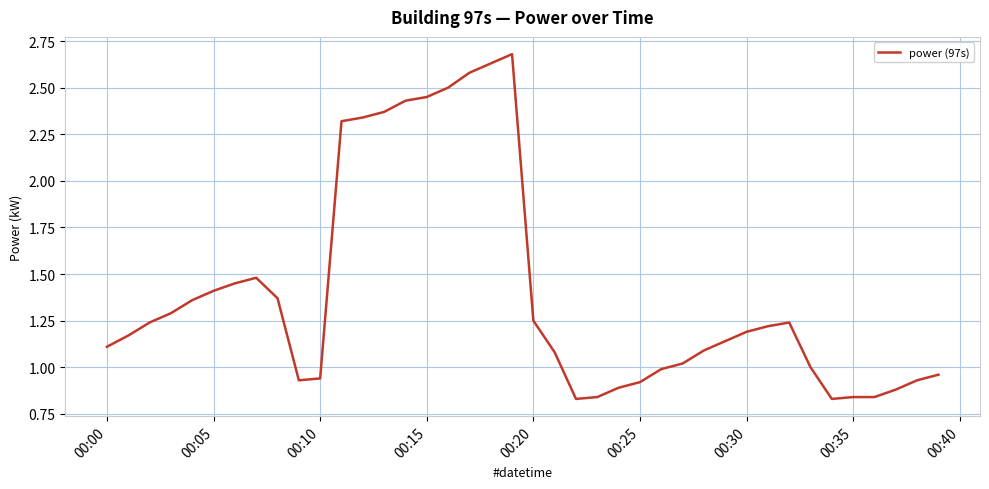

What is the greatest value displayed?

2.7